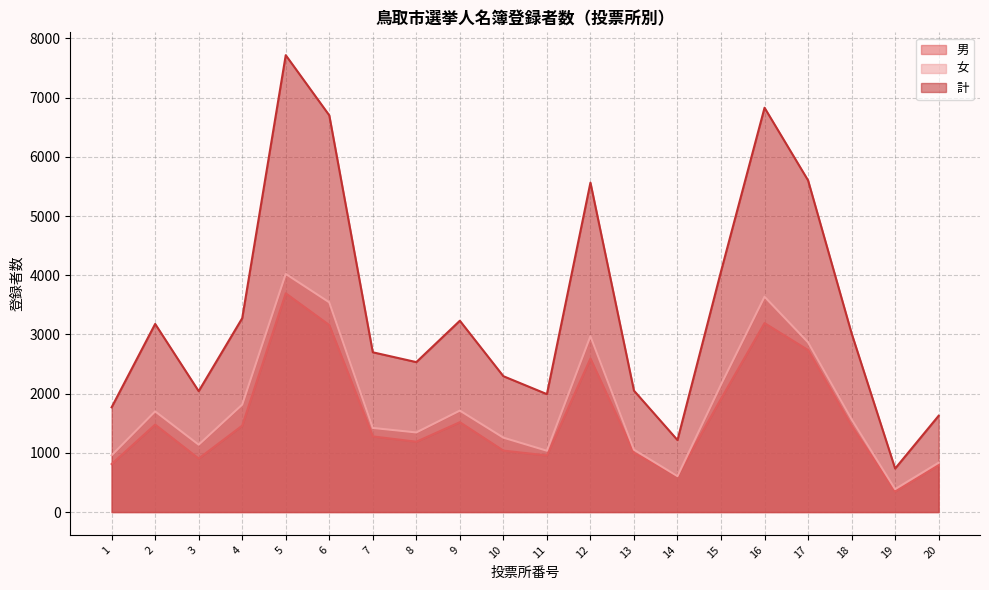

Which series has the largest range (max minus min)?

計